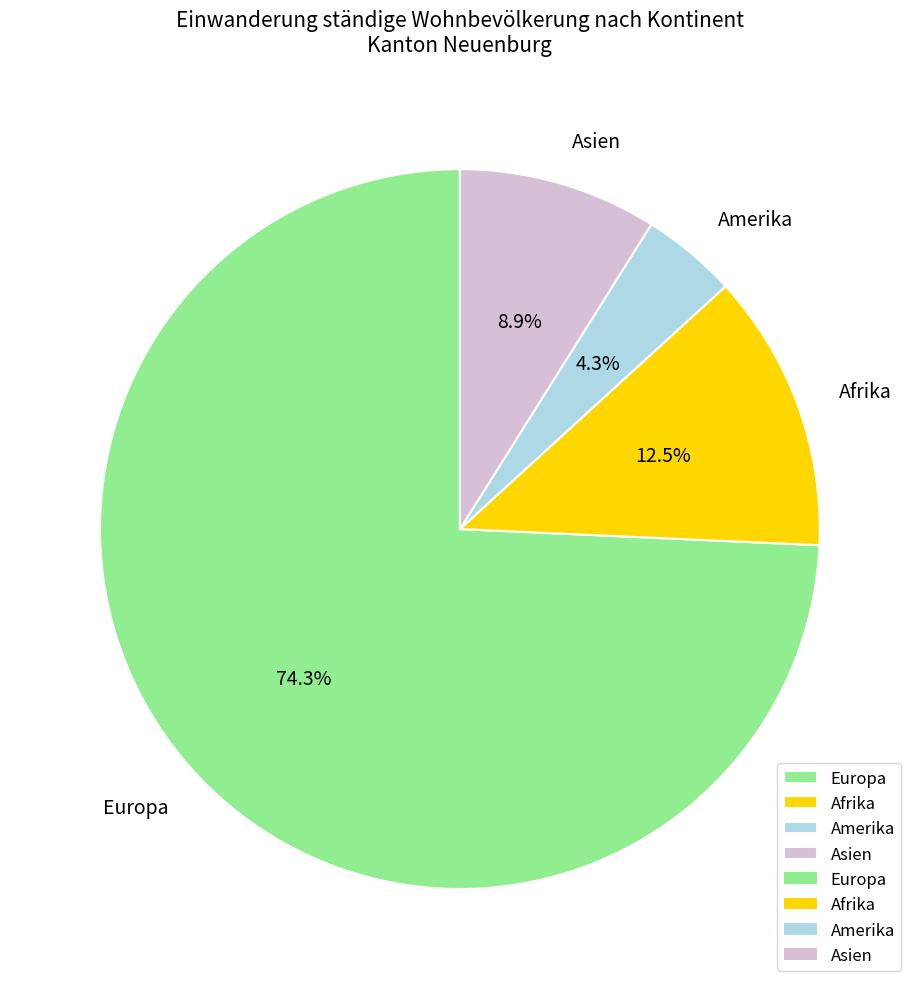

Which category accounts for the majority?

Europa